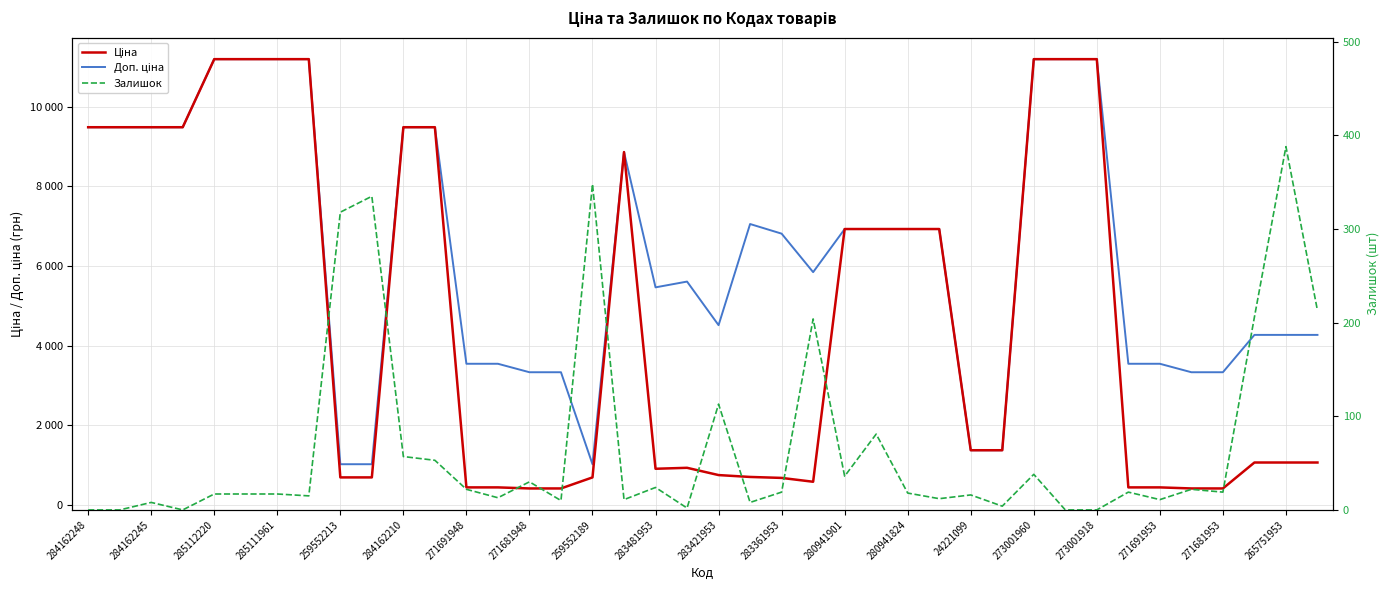

Reading left to right, transcribe all the data shown in this chart.

Ціна: 9480.1	9480.1	9480.1	9480.1	11188.2	11188.2	11188.2	11188.2	693.7	693.7	9480.1	9480.1	443.1	443.1	416.6	416.6	693.7	8856.7	910.4	934.5	752.2	705.1	681.0	584.4	6925.7	6925.7	6925.7	6925.7	1375.4	1375.4	11188.2	11188.2	11188.2	443.1	443.1	416.6	416.6	1067.3	1067.3	1067.3
Доп. ціна: 9480.1	9480.1	9480.1	9480.1	11188.2	11188.2	11188.2	11188.2	1024.6	1024.6	9480.1	9480.1	3545.0	3545.0	3332.5	3332.5	1024.6	8856.7	5462.3	5607.2	4513.3	7051.3	6809.8	5843.9	6925.7	6925.7	6925.7	6925.7	1375.0	1375.0	11188.2	11188.2	11188.2	3545.0	3545.0	3332.5	3332.5	4269.4	4269.4	4269.4
Залишок: 0.0	0.0	8.0	0.0	17.0	17.0	17.0	15.0	318.0	335.0	57.0	53.0	22.0	13.0	30.0	10.0	348.0	11.0	24.0	2.0	113.0	8.0	19.0	204.0	36.0	81.0	18.0	12.0	16.0	4.0	38.0	0.0	0.0	19.0	11.0	22.0	19.0	206.0	388.0	213.0